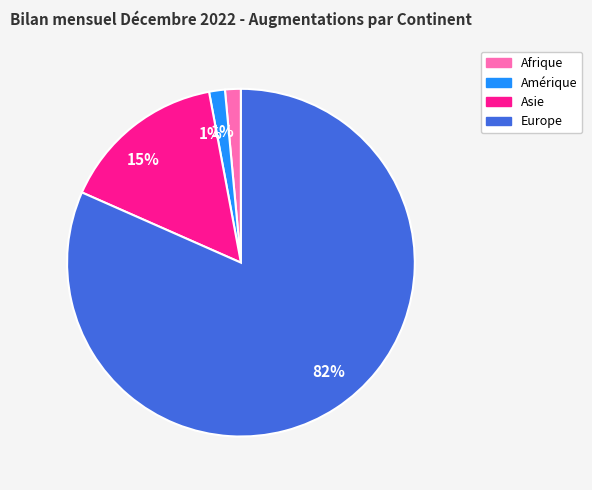

Is there a majority slice in this chart?

Yes